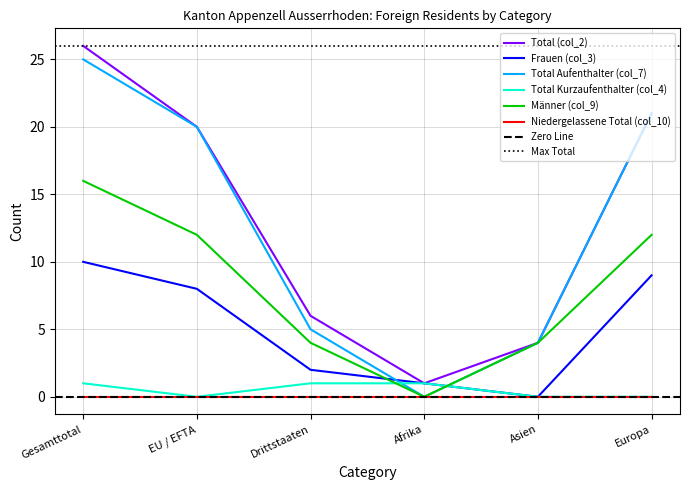

What is the difference between the maximum and minimum values in the Total Kurzaufenthalter (col_4) series?

1